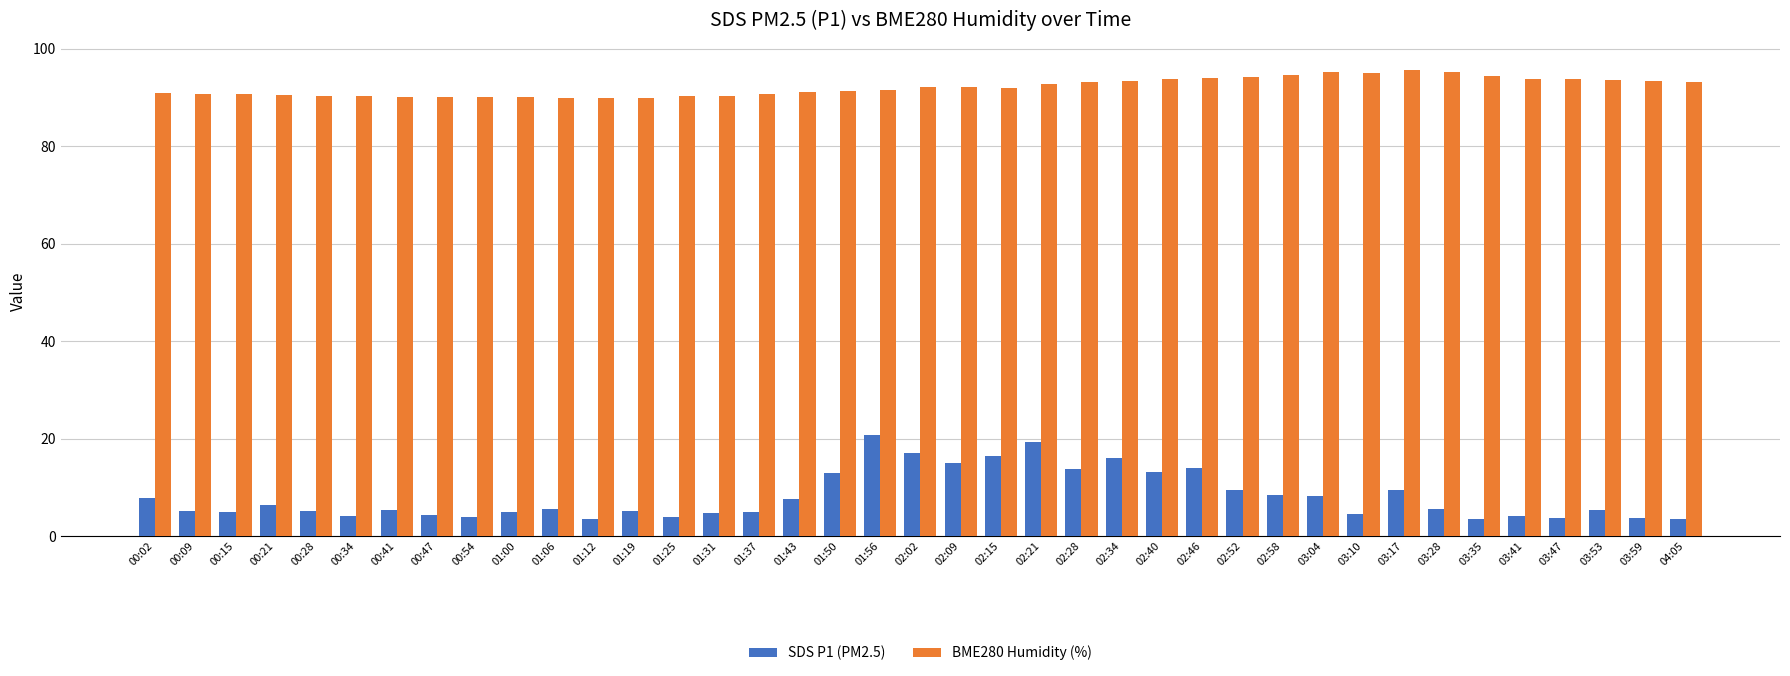

List the series in order of their overall mean, highest first.

BME280 Humidity (%), SDS P1 (PM2.5)